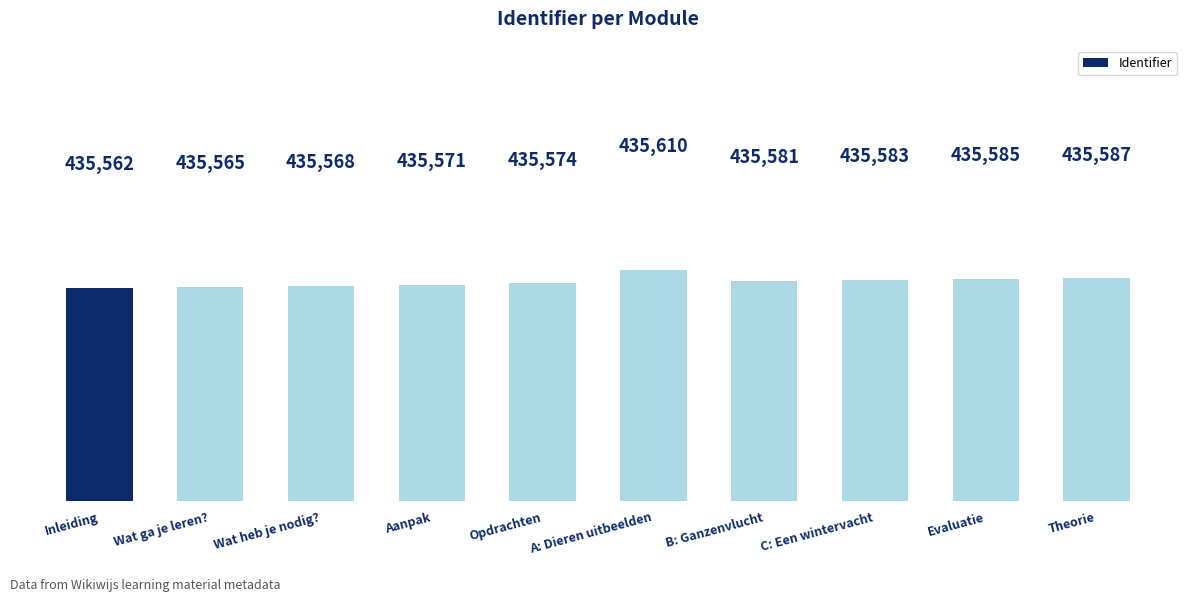

What is the greatest value displayed?

435610